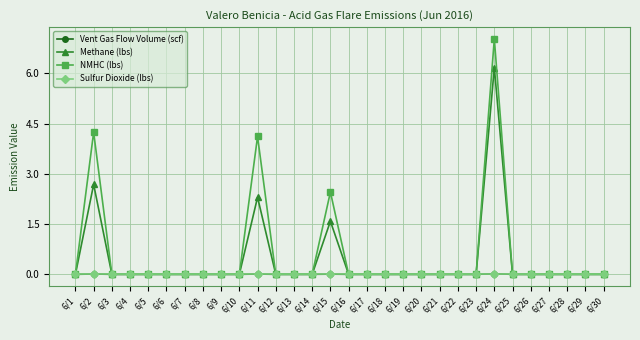

At which label is NMHC (lbs) closest to 3?

6/15